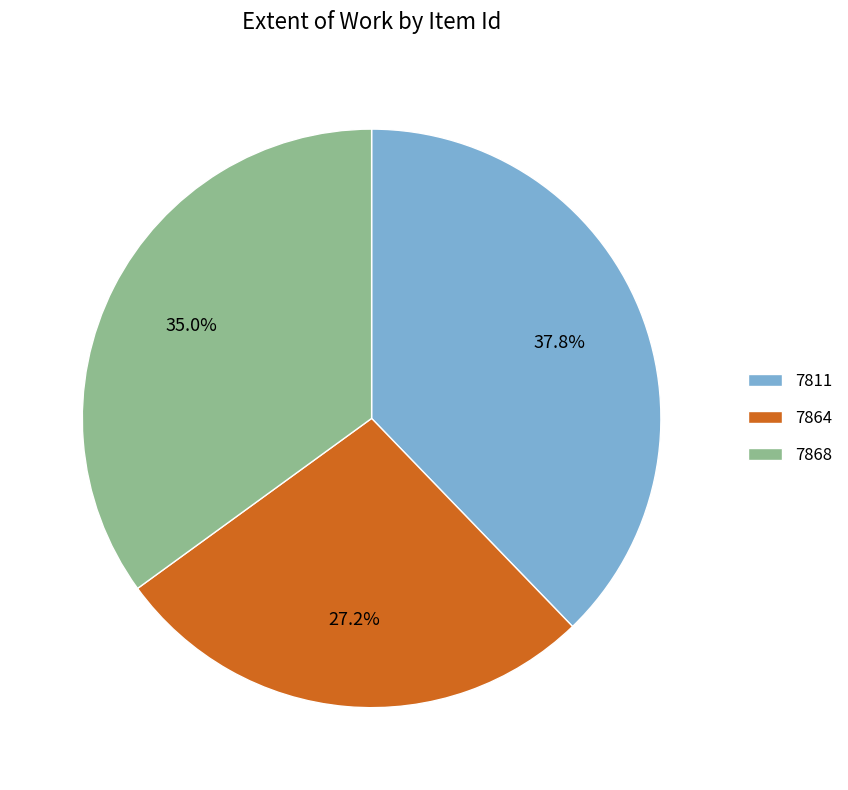

Is it true that 7864 is 27% of the pie?

True